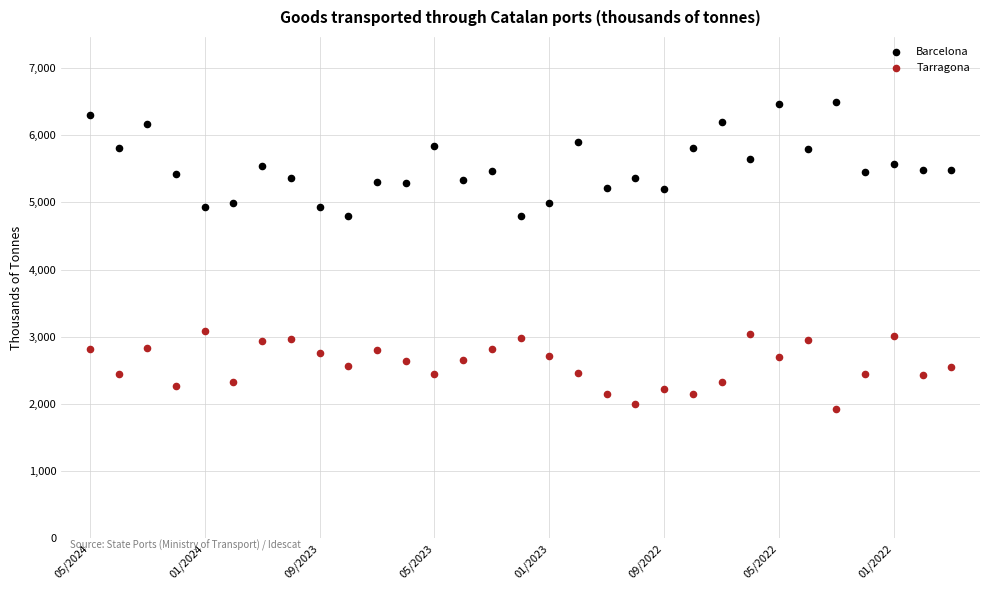

Across all data points, what is the range of Y values (max minus min)?

4565.4